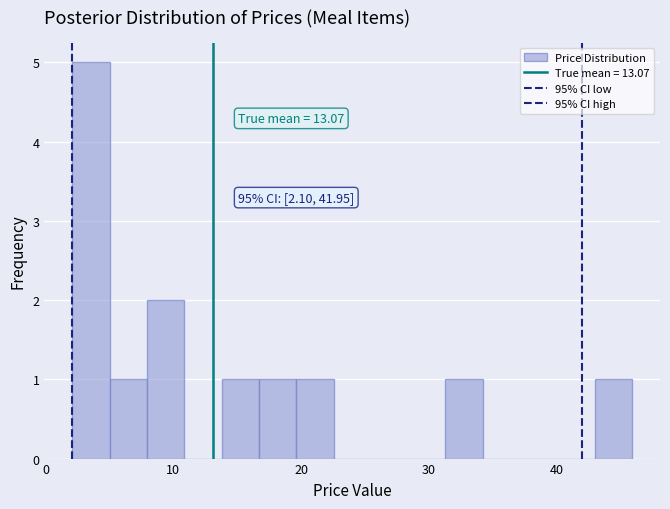

Read against the x-axis, roughly where is the centre of the tallest bar?

4